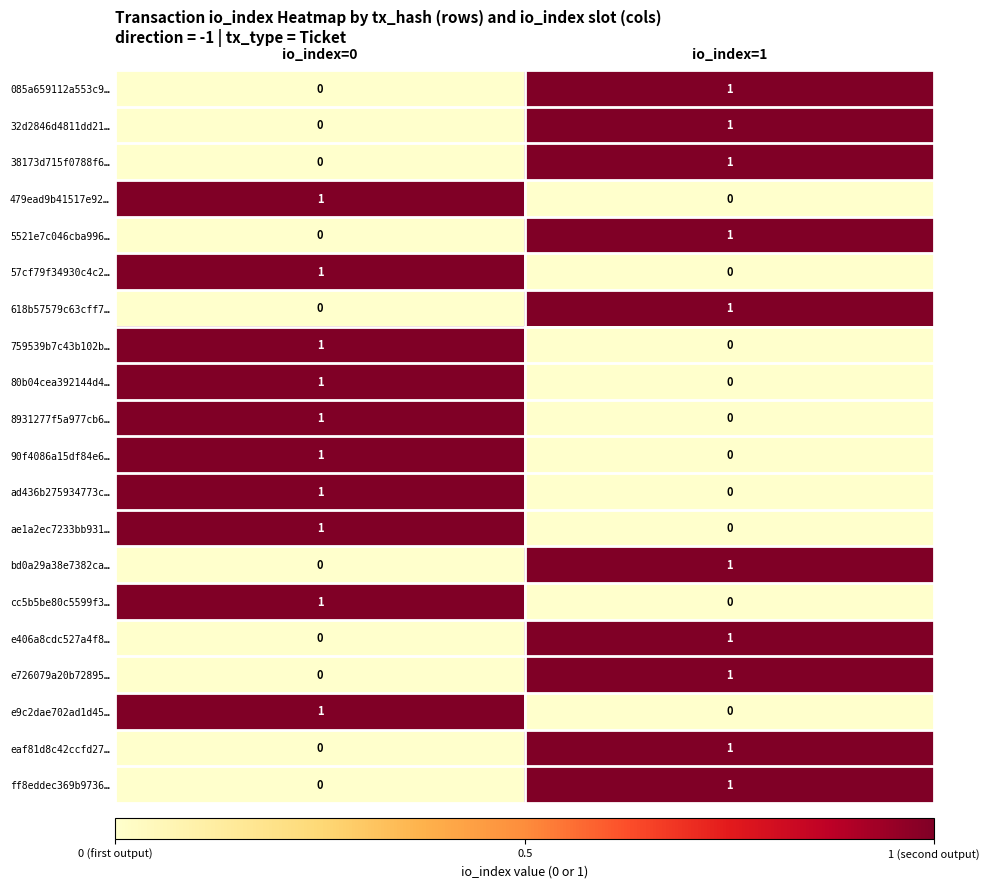

Is it true that 38173d715f0788f6… equals 2 at io_index=1?

False